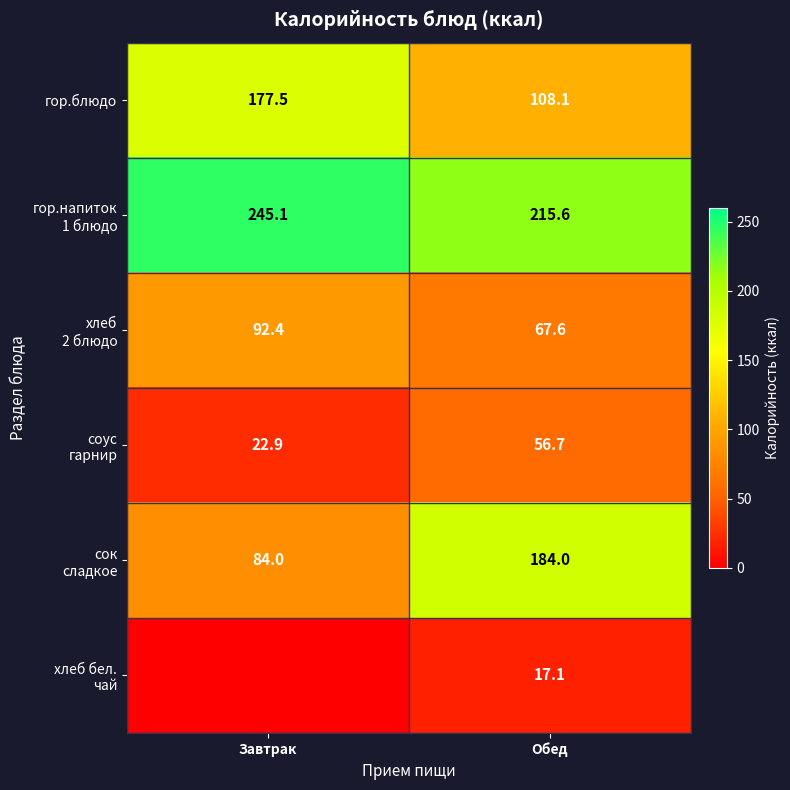

True or false: гор.блюдо has a value of 28.2 at Обед.

False